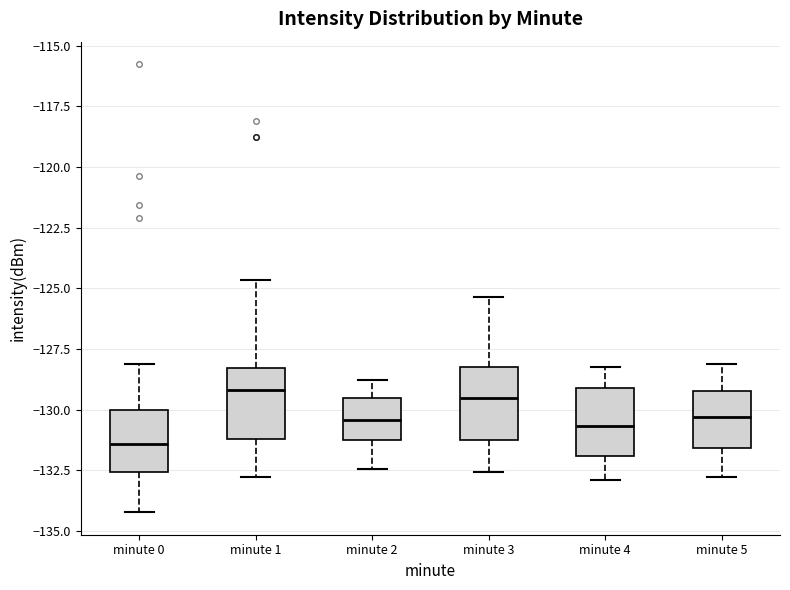

Reading left to right, read every box against the y-axis: the position of its median line, the range the box covers, and the ends of its whiskers. The values are not printed on the chart, so give them approximately, as read against the axis.

minute 0: median -131.5, box -132.5 to -130.0, whiskers -134.0 to -128.0
minute 1: median -129.0, box -131.0 to -128.5, whiskers -133.0 to -124.5
minute 2: median -130.5, box -131.0 to -129.5, whiskers -132.5 to -129.0
minute 3: median -129.5, box -131.0 to -128.0, whiskers -132.5 to -125.5
minute 4: median -130.5, box -132.0 to -129.0, whiskers -133.0 to -128.0
minute 5: median -130.5, box -131.5 to -129.0, whiskers -133.0 to -128.0